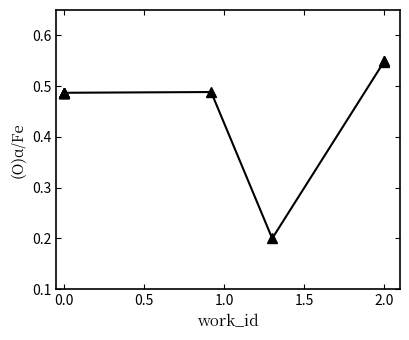

How many points are higher than both their immediate neighbors (excluding endpoints)?

1